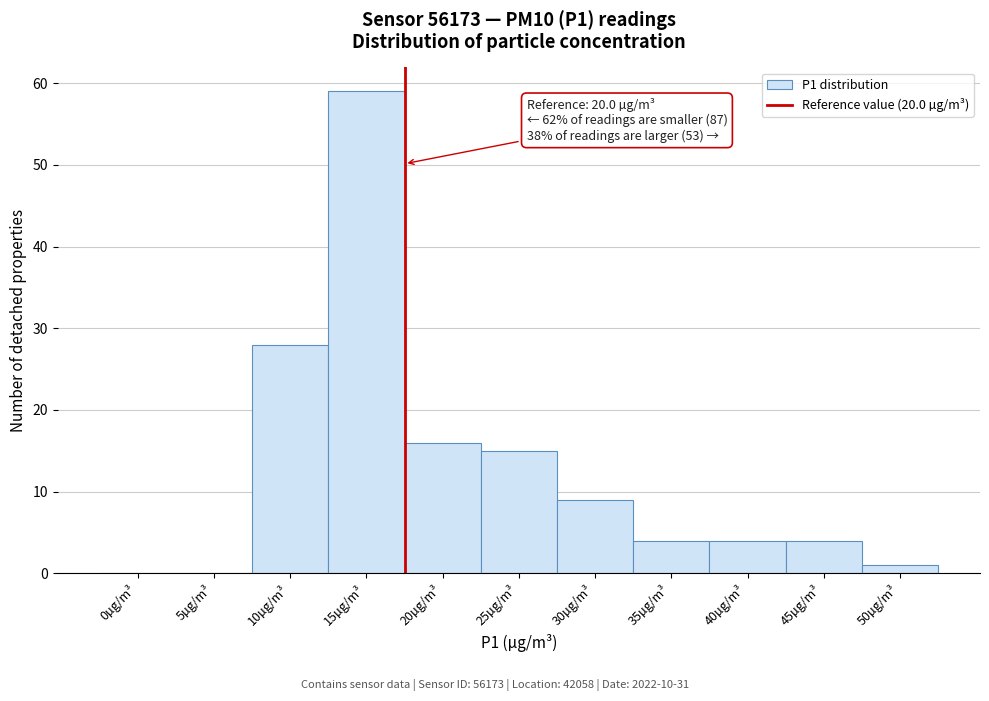

Reading left to right, extract all data points from this chart.

0µg/m³=0	5µg/m³=0	10µg/m³=28	15µg/m³=59	20µg/m³=16	25µg/m³=15	30µg/m³=9	35µg/m³=4	40µg/m³=4	45µg/m³=4	50µg/m³=1